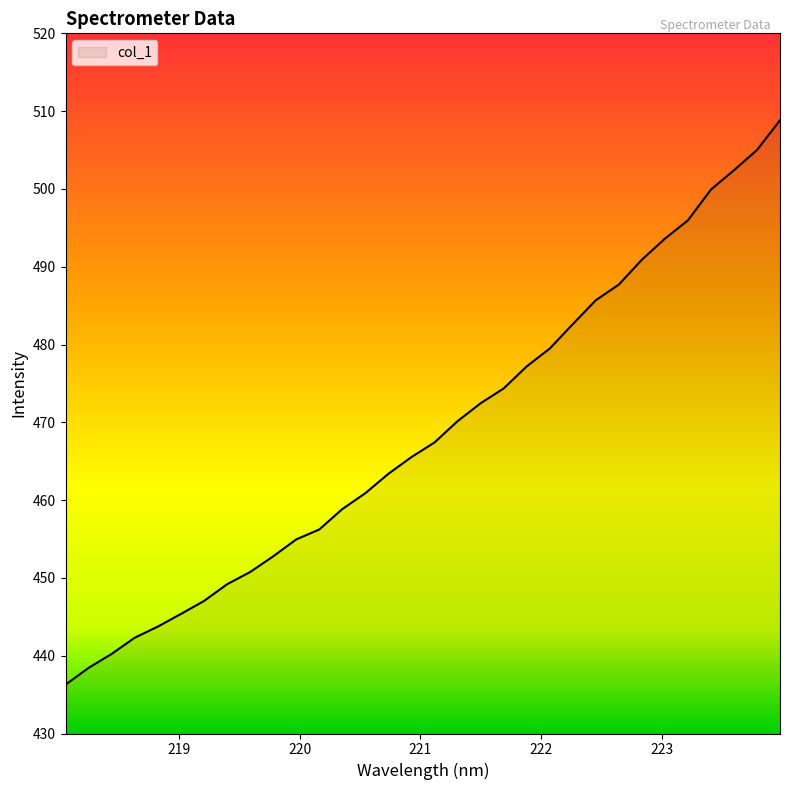

True or false: there are more than 0 points higher than both neighbors.

False